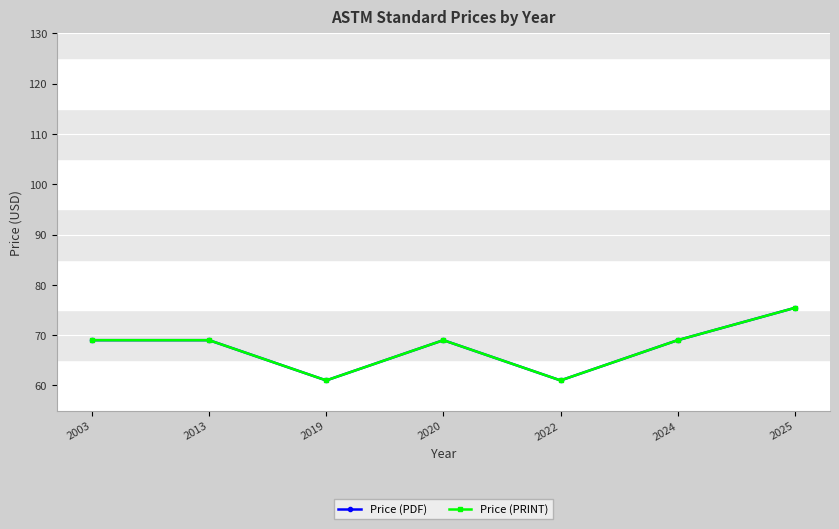

True or false: Price (PDF) and Price (PRINT) cross at least once.

False